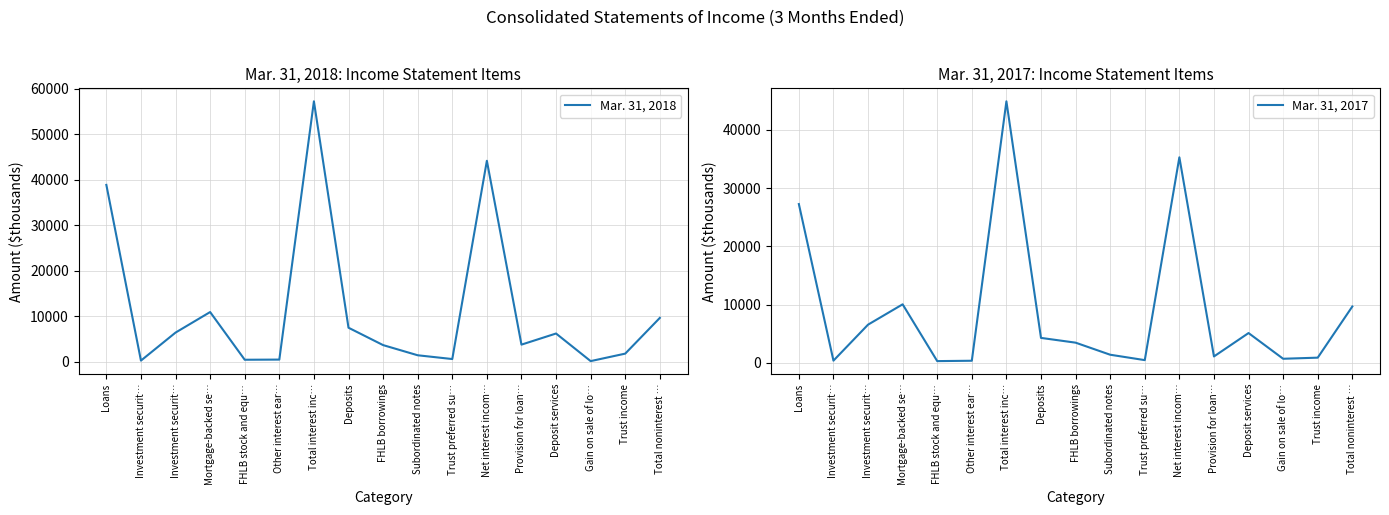

Reading left to right, what are all the values shown in this chart?

Mar. 31, 2018: Loans=38830	Investment securit…=227	Investment securit…=6381	Mortgage-backed se…=10894	FHLB stock and equ…=414	Other interest ear…=448	Total interest inc…=57194	Deposits=7451	FHLB borrowings=3632	Subordinated notes=1398	Trust preferred su…=569	Net interest incom…=44133	Provision for loan…=3735	Deposit services=6179	Gain on sale of lo…=115	Trust income=1760	Total noninterest …=9610
Mar. 31, 2017: Loans=27254	Investment securit…=377	Investment securit…=6554	Mortgage-backed se…=10045	FHLB stock and equ…=298	Other interest ear…=360	Total interest inc…=44888	Deposits=4281	FHLB borrowings=3464	Subordinated notes=1393	Trust preferred su…=467	Net interest incom…=35280	Provision for loan…=1098	Deposit services=5114	Gain on sale of lo…=701	Trust income=890	Total noninterest …=9673